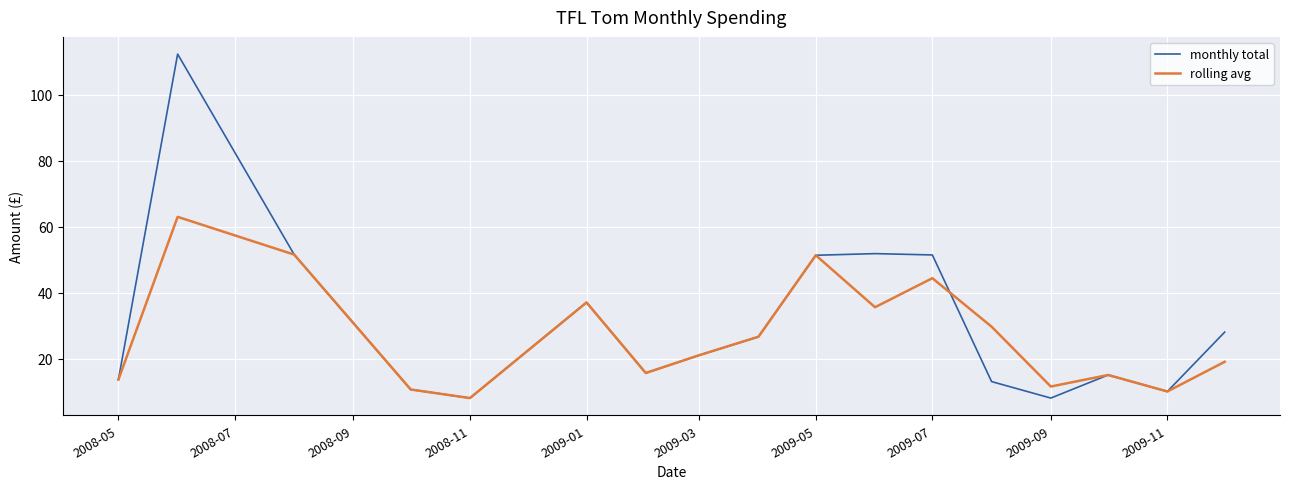

Which series has the largest range (max minus min)?

monthly total